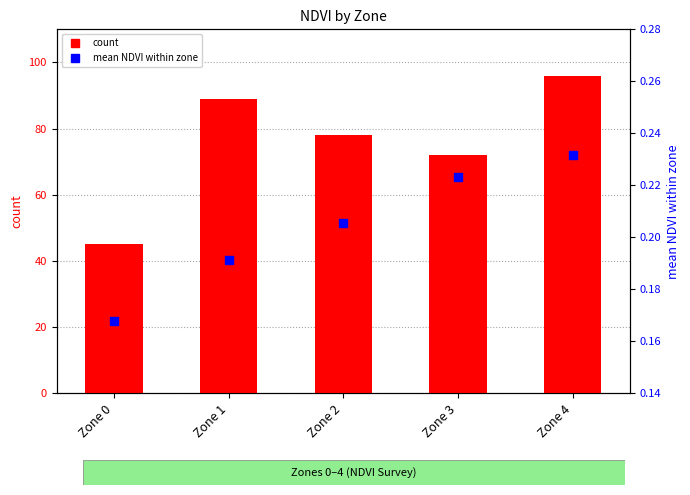

What are all the series names shown in the legend?

count, mean NDVI within zone